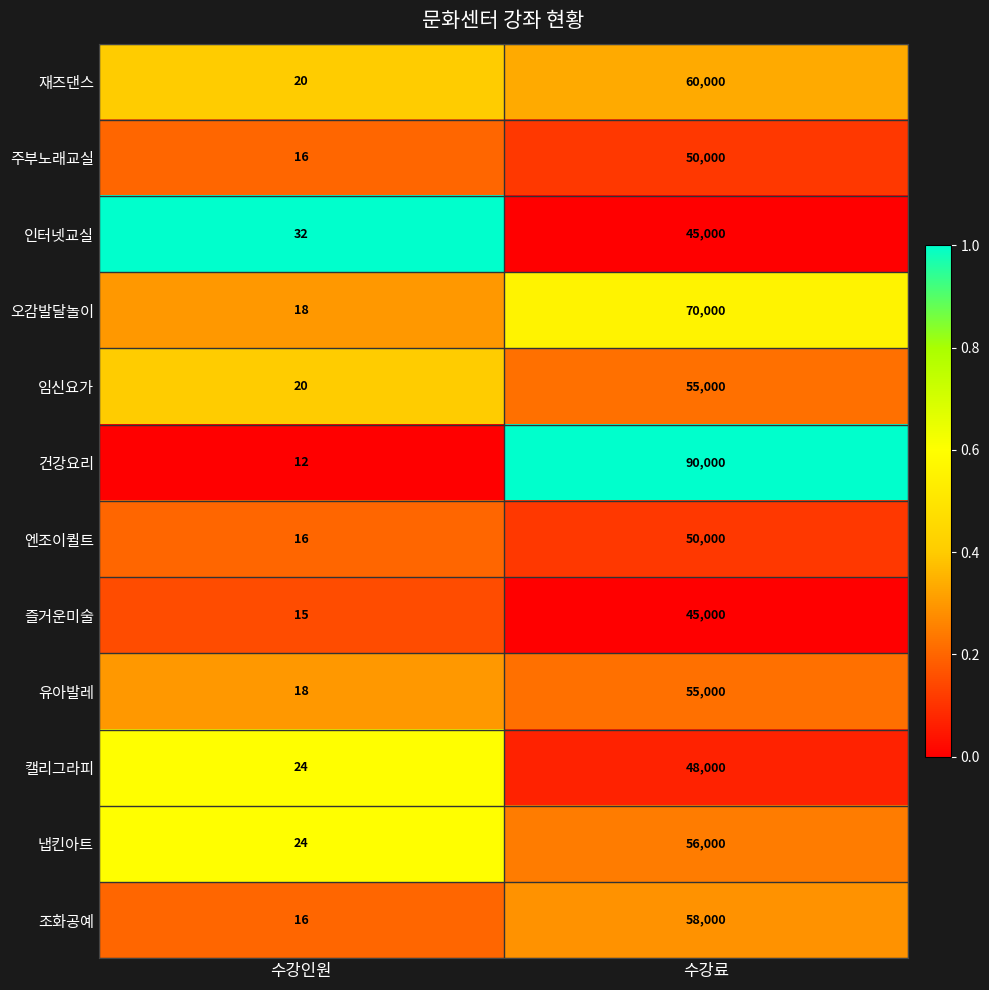

Which series changed the most between 수강인원 and 수강료?

건강요리